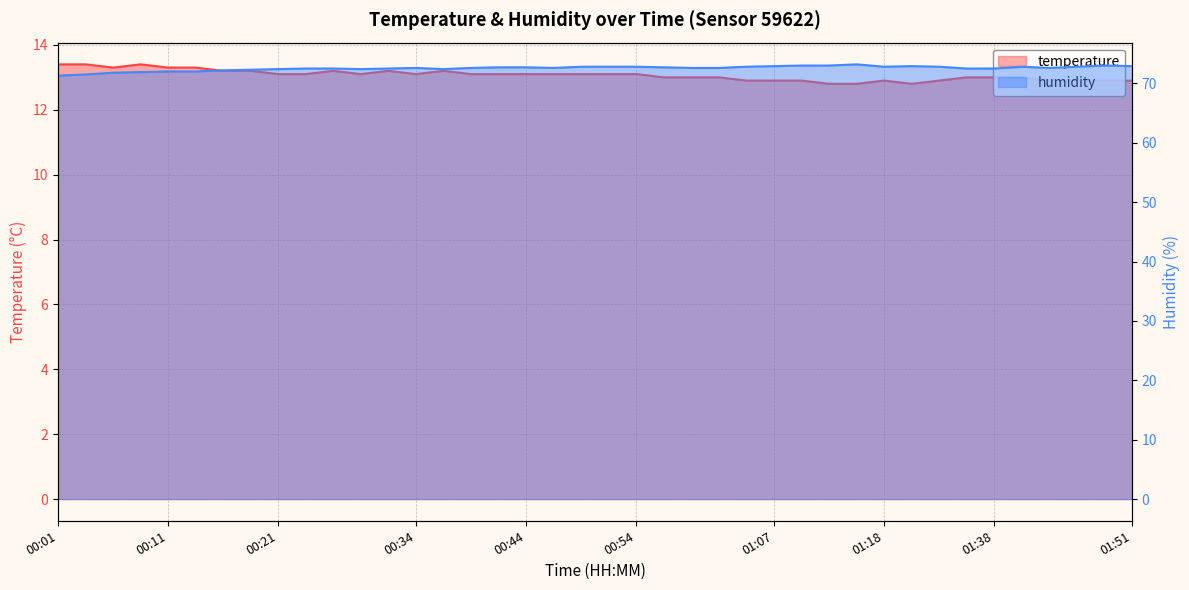

Does the chart have visible grid lines?

Yes